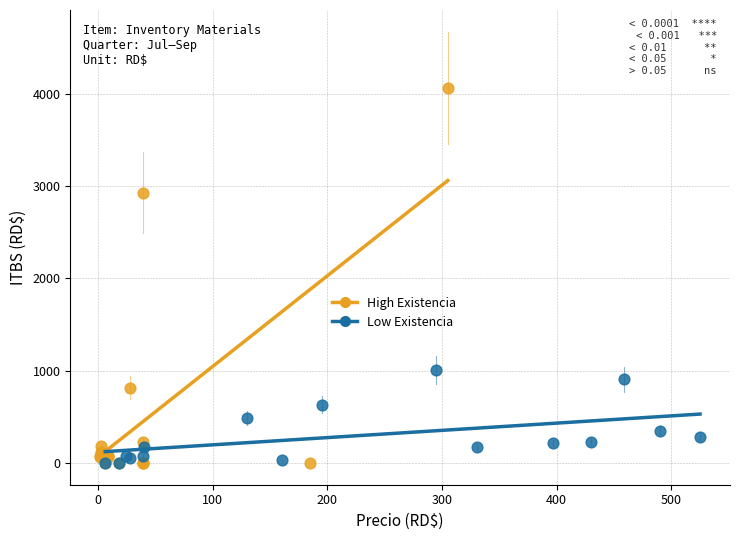

Which series reaches the maximum Y coordinate?

High Existencia